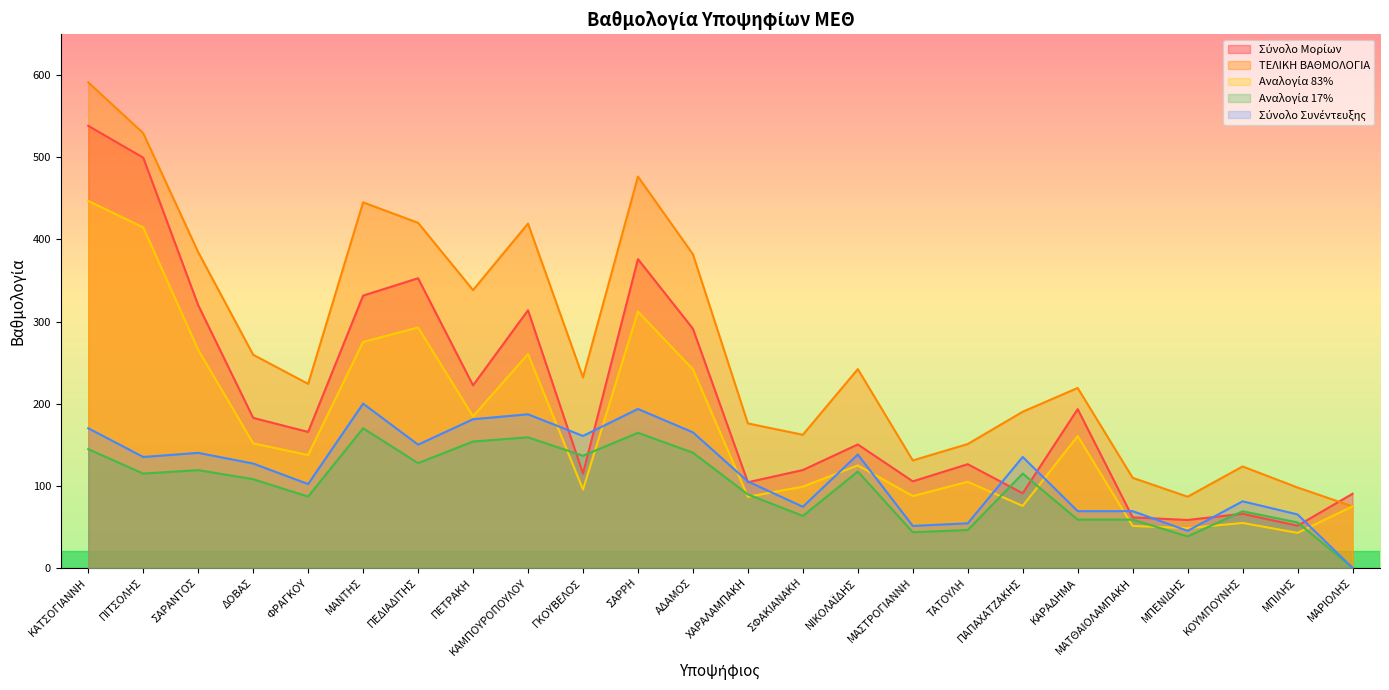

How many data points does each series have?

24